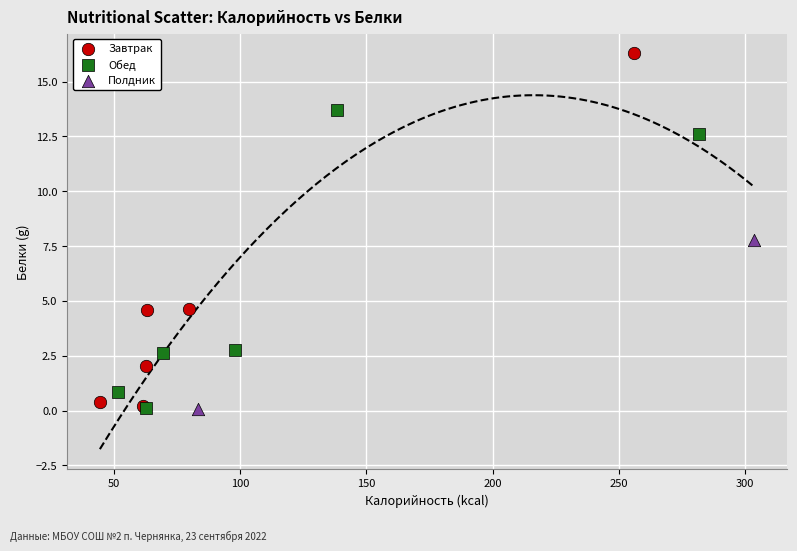

Which series reaches the maximum Y coordinate?

Завтрак